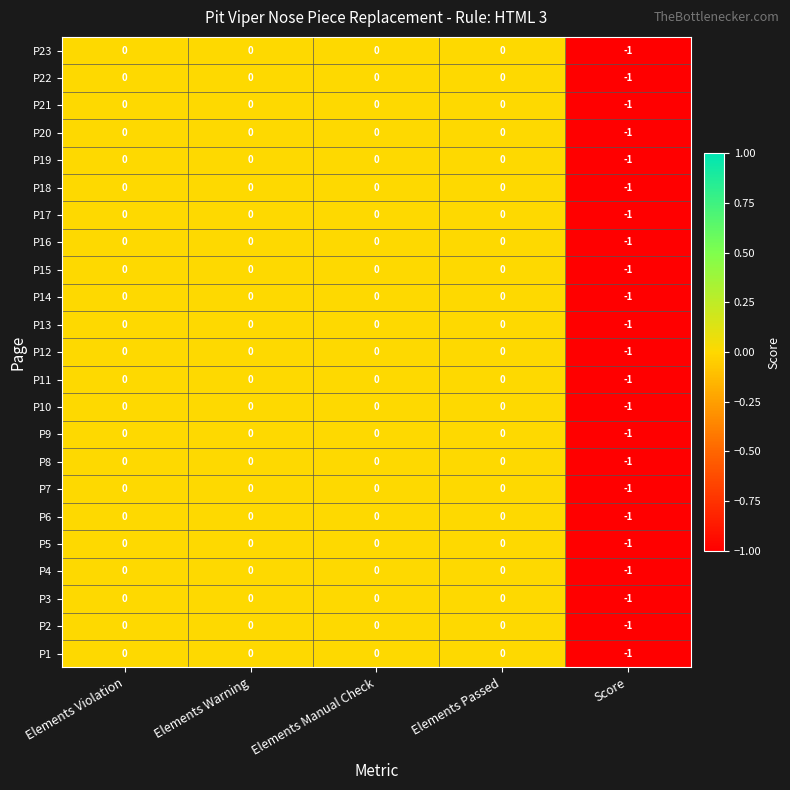

The P18 series shows 0 at Score. True or false?

False